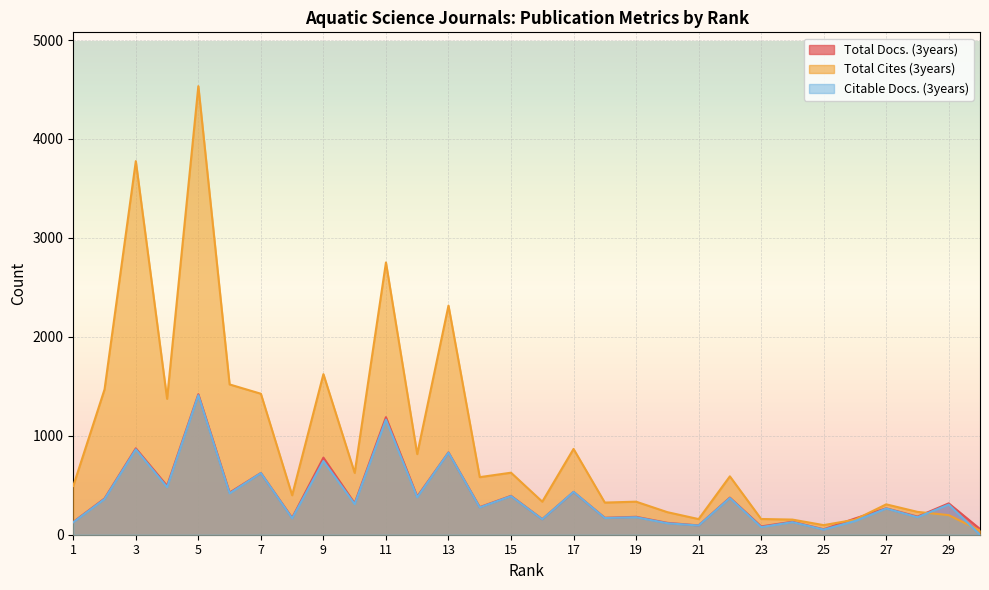

Is the value of Citable Docs. (3years) at 26 greater than the value of Total Docs. (3years) at 2?

No